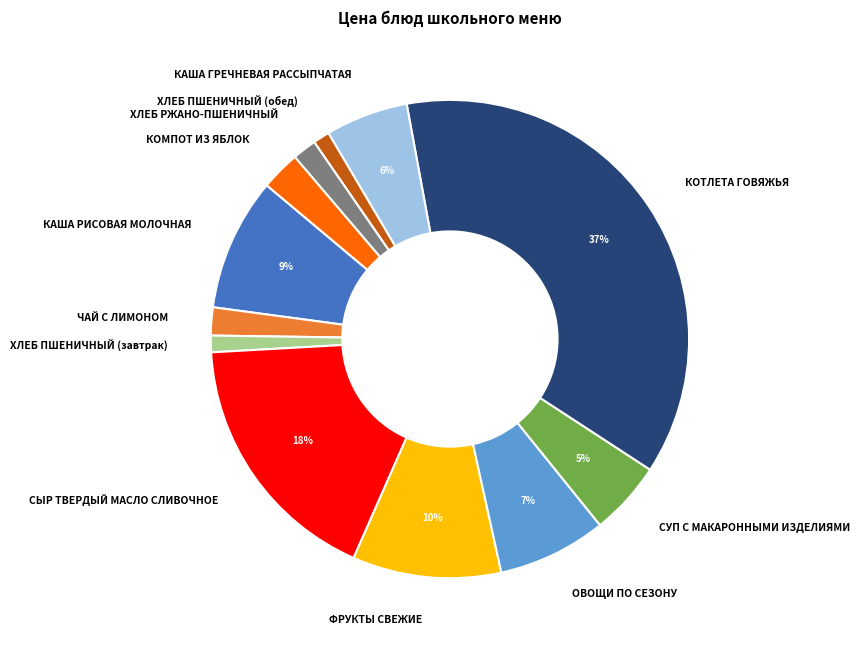

To the nearest percent, what portion does КАША ГРЕЧНЕВАЯ РАССЫПЧАТАЯ represent?

6%